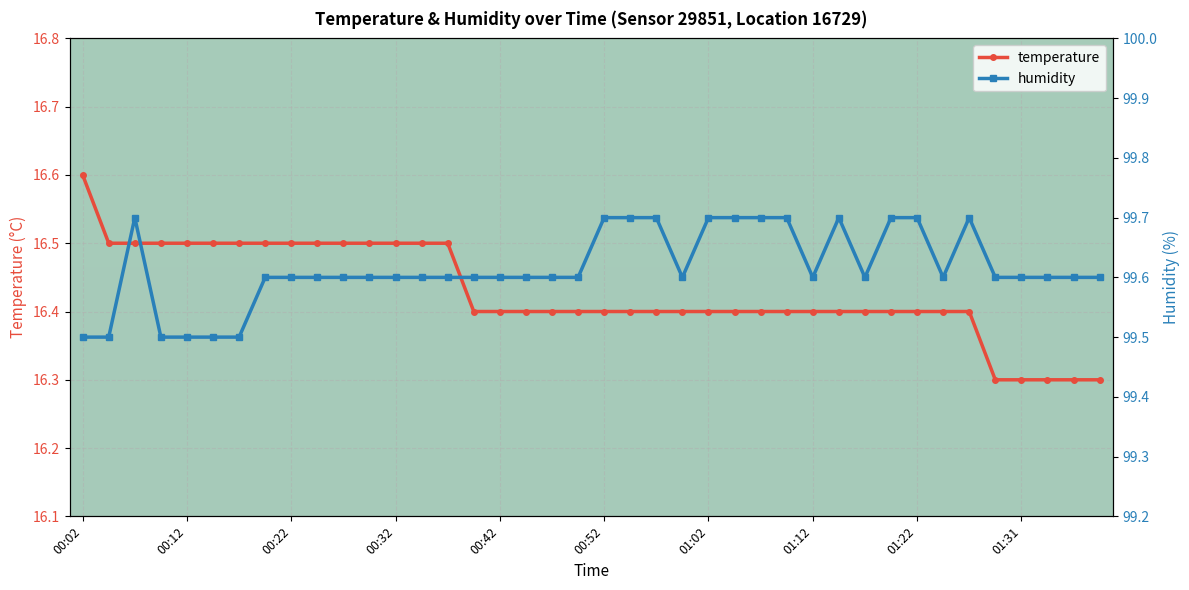

Reading left to right, list all the values displayed in this chart.

temperature: 16.6	16.5	16.5	16.5	16.5	16.5	16.5	16.5	16.5	16.5	16.5	16.5	16.5	16.5	16.5	16.4	16.4	16.4	16.4	16.4	16.4	16.4	16.4	16.4	16.4	16.4	16.4	16.4	16.4	16.4	16.4	16.4	16.4	16.4	16.4	16.3	16.3	16.3	16.3	16.3
humidity: 99.5	99.5	99.7	99.5	99.5	99.5	99.5	99.6	99.6	99.6	99.6	99.6	99.6	99.6	99.6	99.6	99.6	99.6	99.6	99.6	99.7	99.7	99.7	99.6	99.7	99.7	99.7	99.7	99.6	99.7	99.6	99.7	99.7	99.6	99.7	99.6	99.6	99.6	99.6	99.6